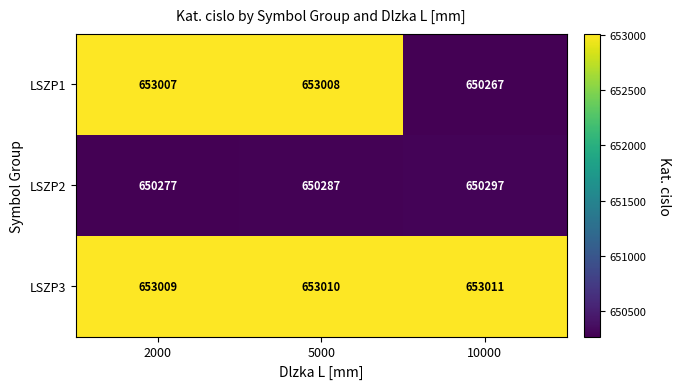

Which series changed the most between 2000 and 10000?

LSZP1